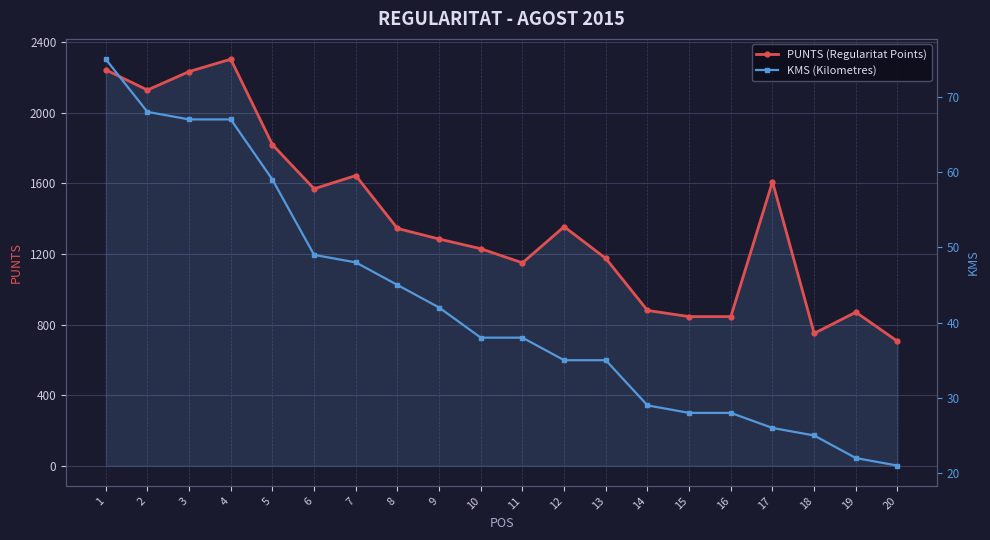

What is the average value of the KMS (Kilometres) series?

42